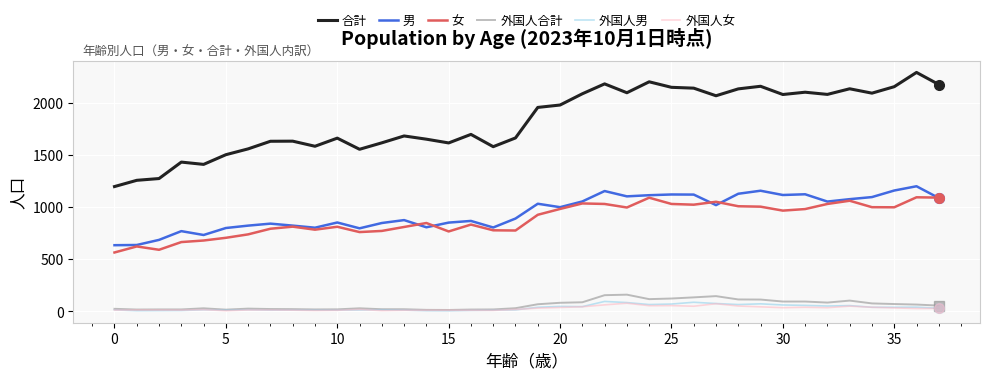

True or false: 合計 and 外国人男 cross at least once.

False